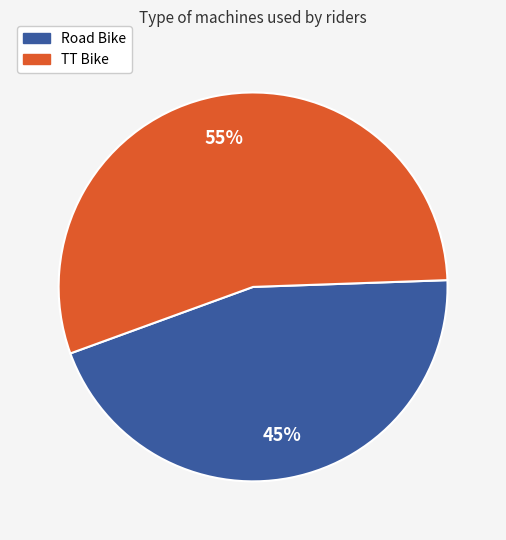

Does TT Bike represent more than half of the total?

Yes